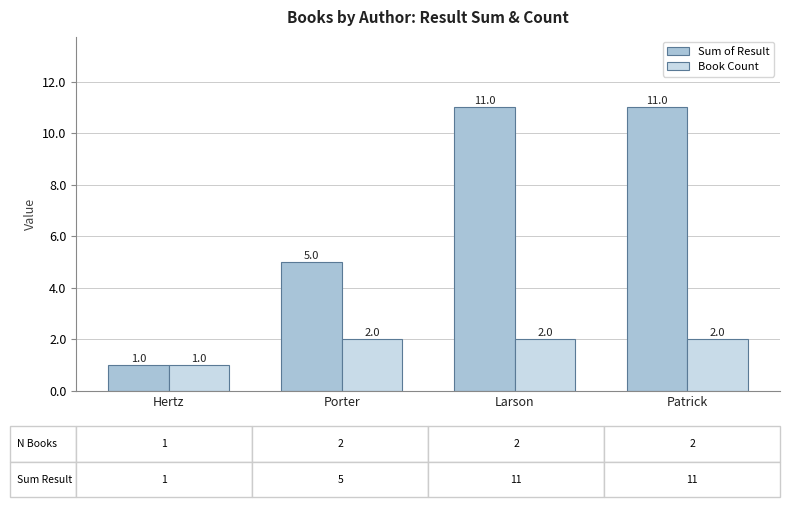

True or false: Book Count has a value of 3 at Larson.

False